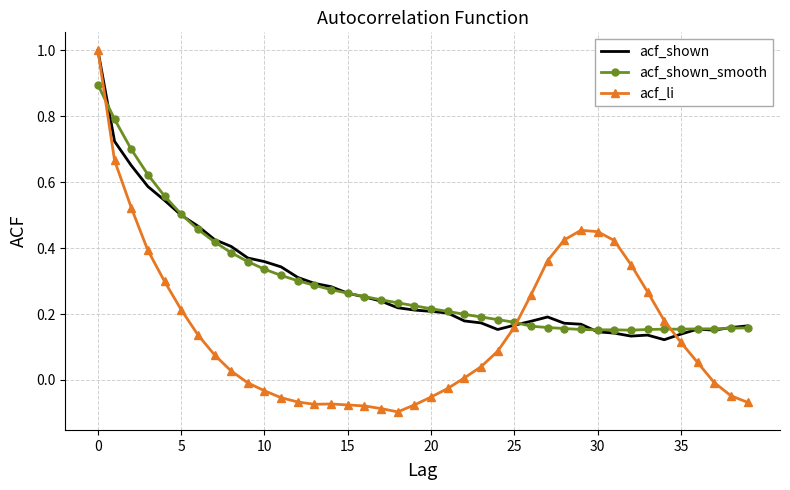

Which series has the largest range (max minus min)?

acf_li